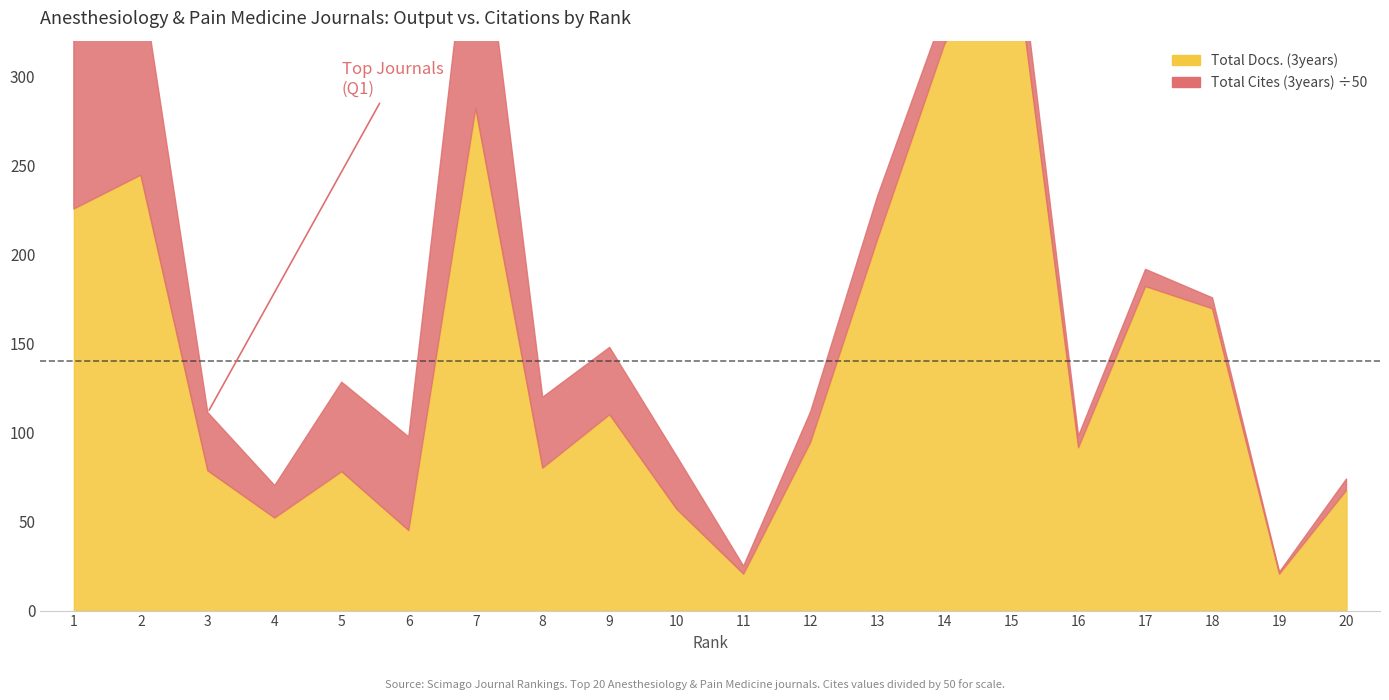

At which category does the chart reach its peak across all series?

7